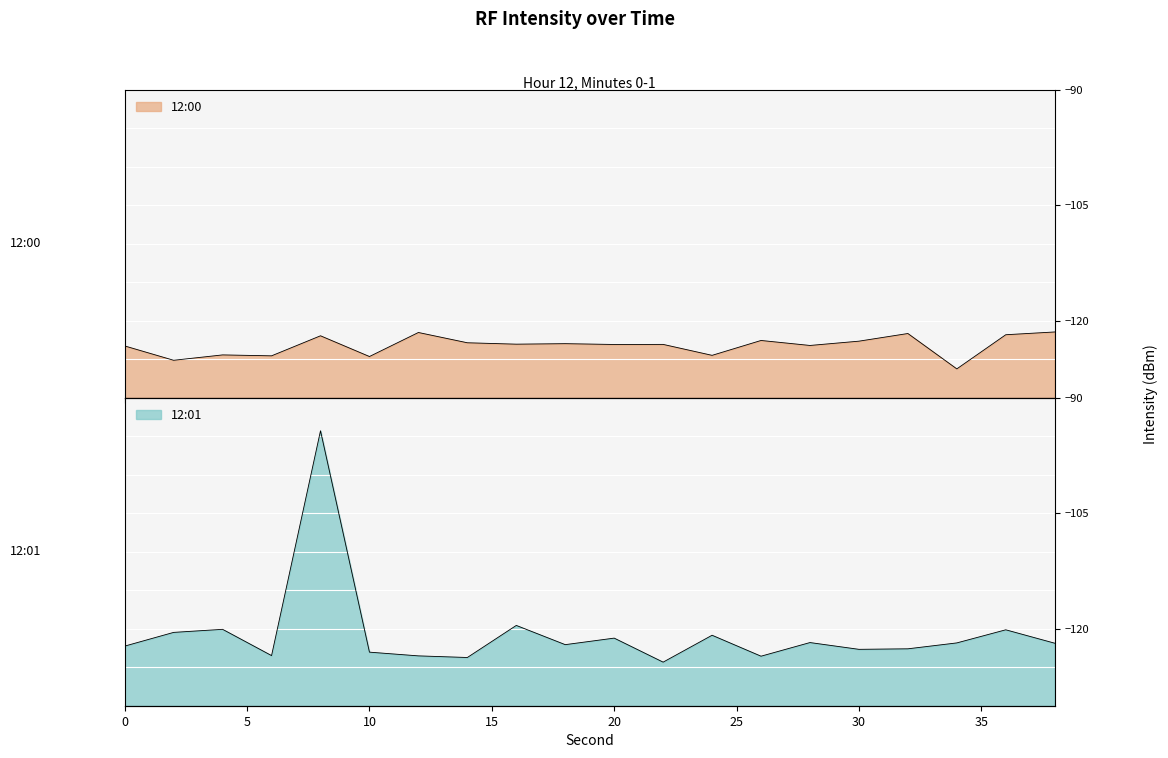

What is the difference between the highest and lowest values at 36?

1.7